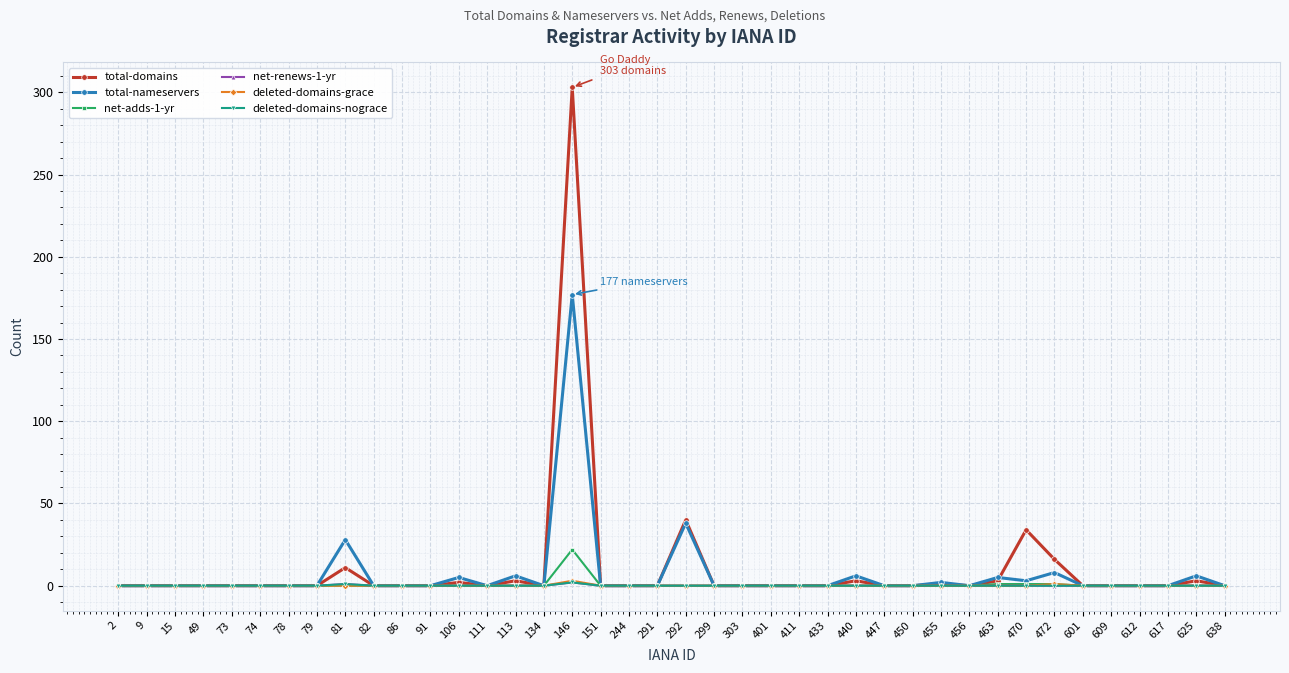

Does the chart have visible grid lines?

Yes